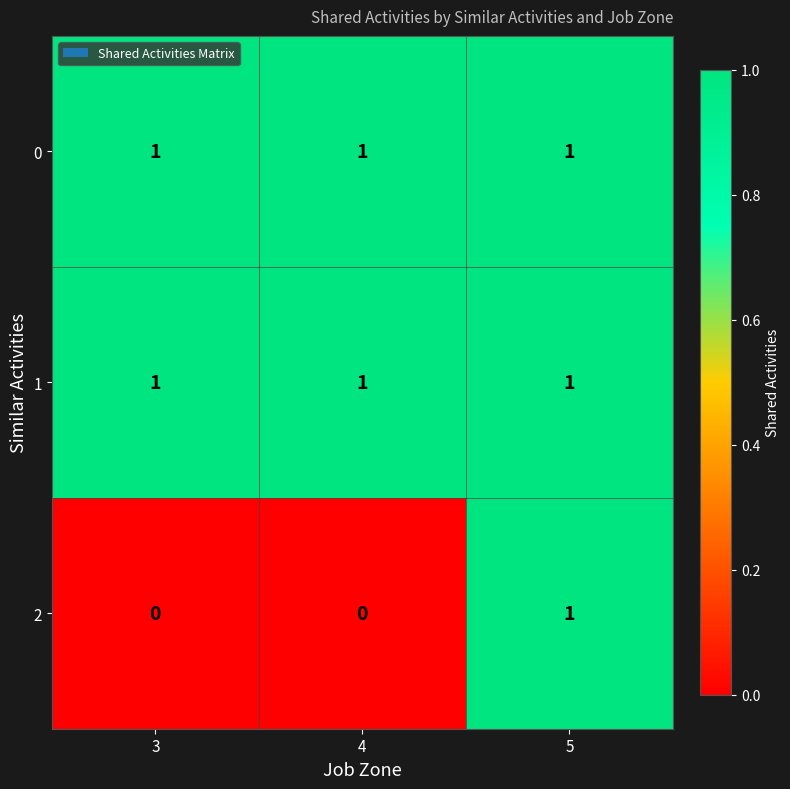

At how many categories does at least one series exceed 0?

3